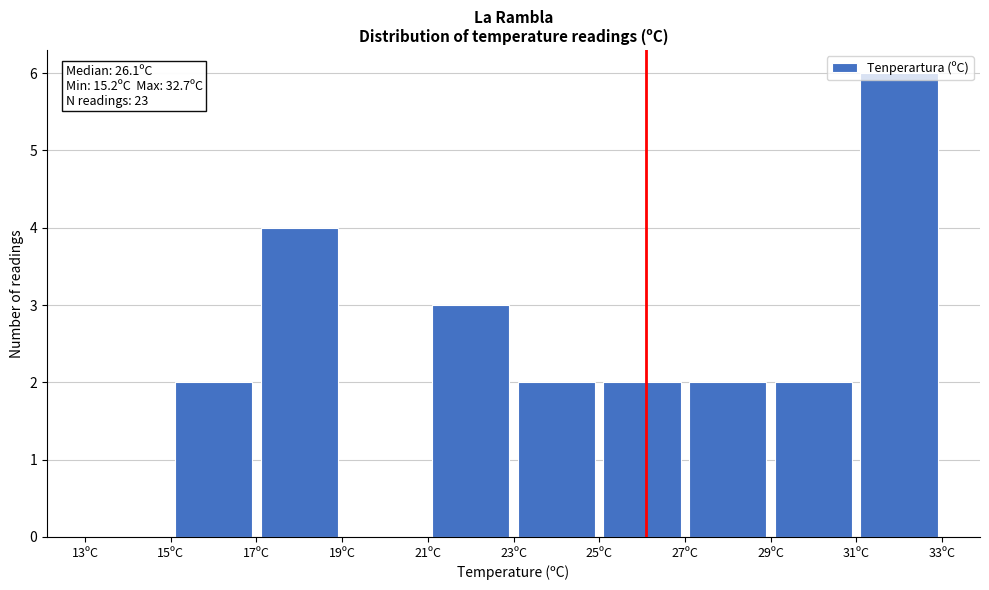

Which range on the x-axis has the tallest bar?

31 to 33